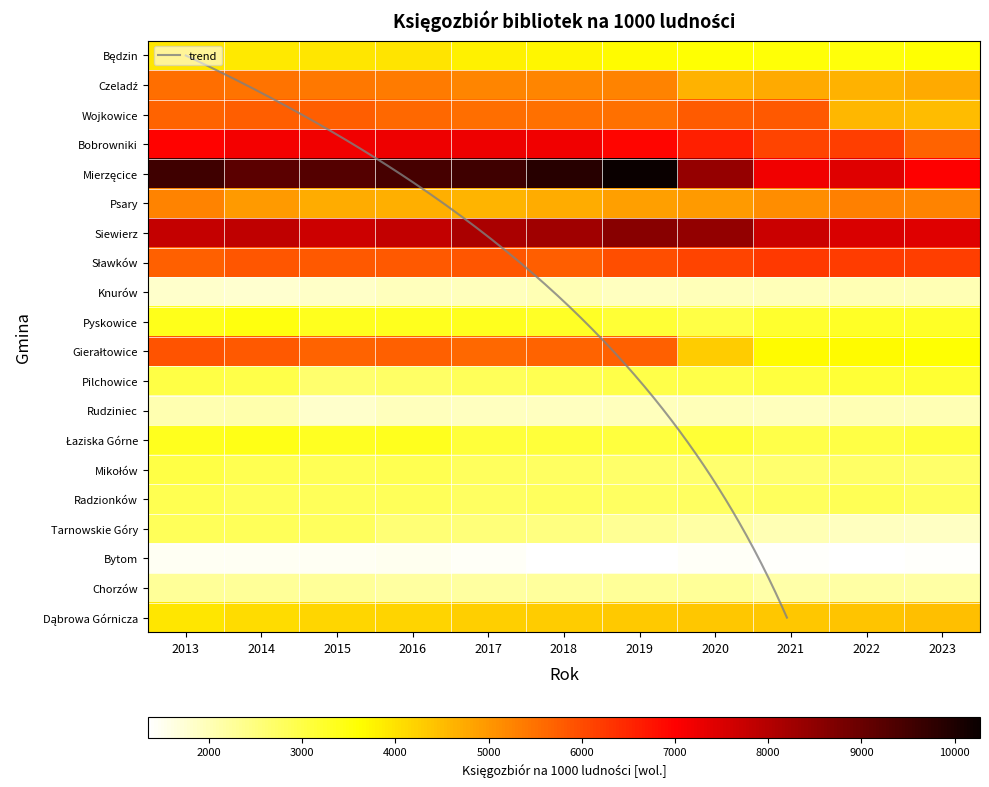

Between 2014 and 2016, which series saw the biggest shift?

Psary